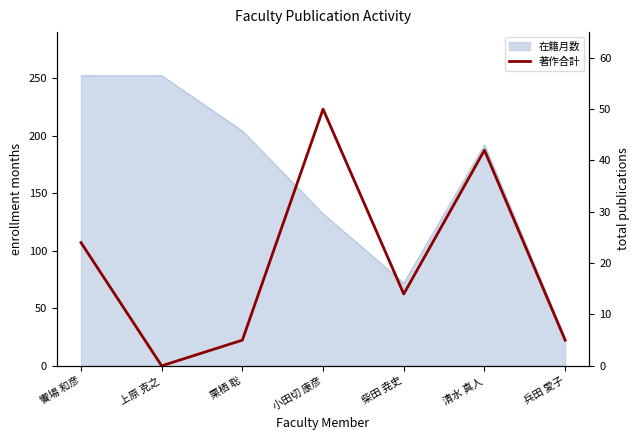

Reading left to right, list all the values displayed in this chart.

饗場 和彦=24	上原 克之=0	栗栖 聡=5	小田切 康彦=50	柴田 尭史=14	清水 真人=42	兵田 愛子=5